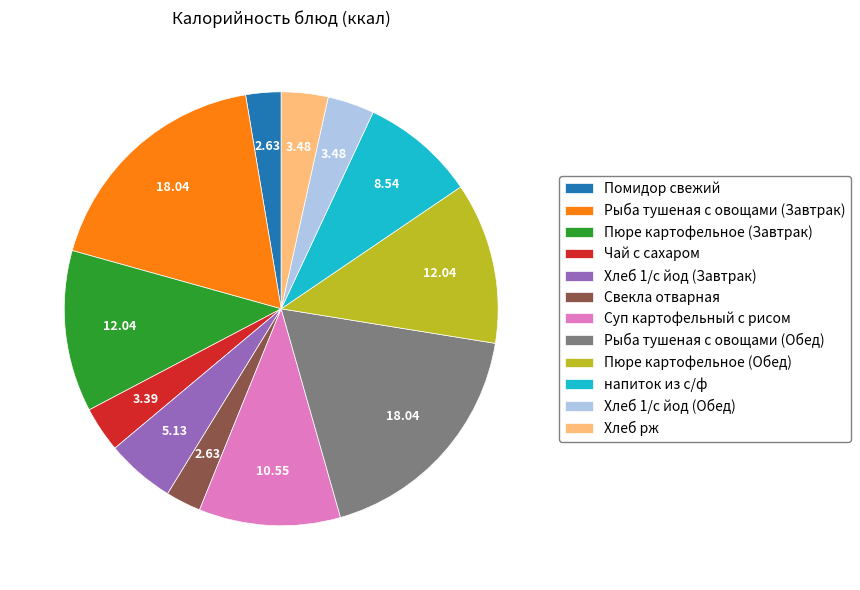

Is there any slice that represents more than half of the pie?

No